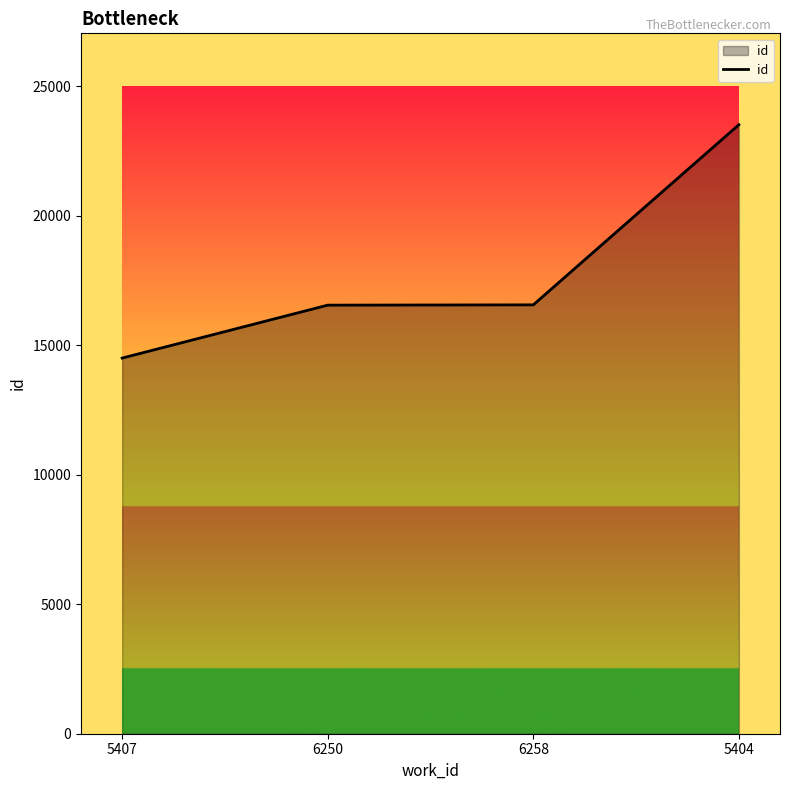

What is the difference between the second highest and second lowest values?

11